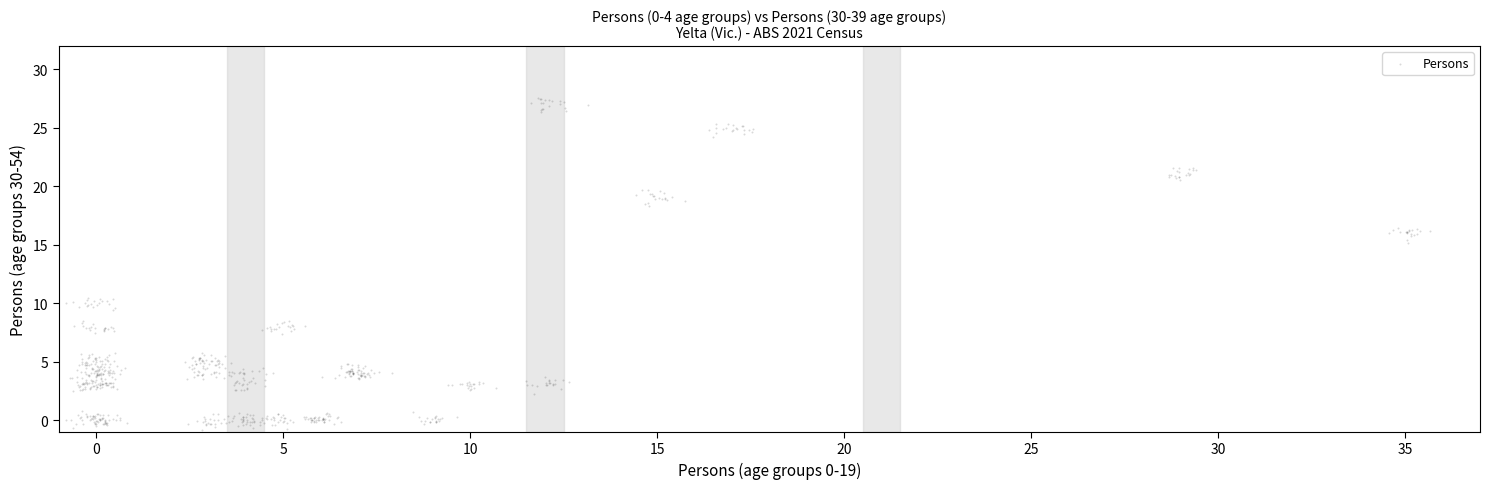

What is the range of X values (max minus min)?

36.5